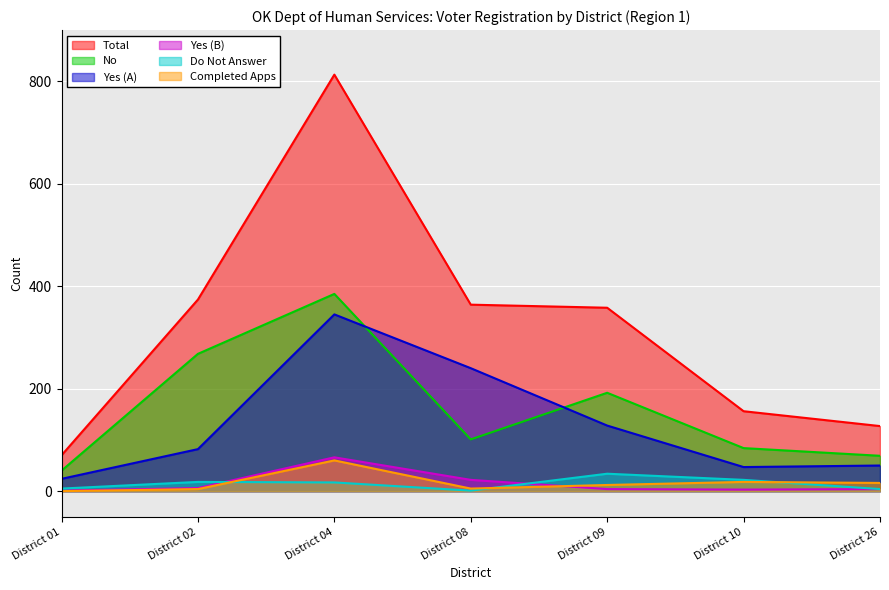

What is the sum of all Yes (A) values?

916